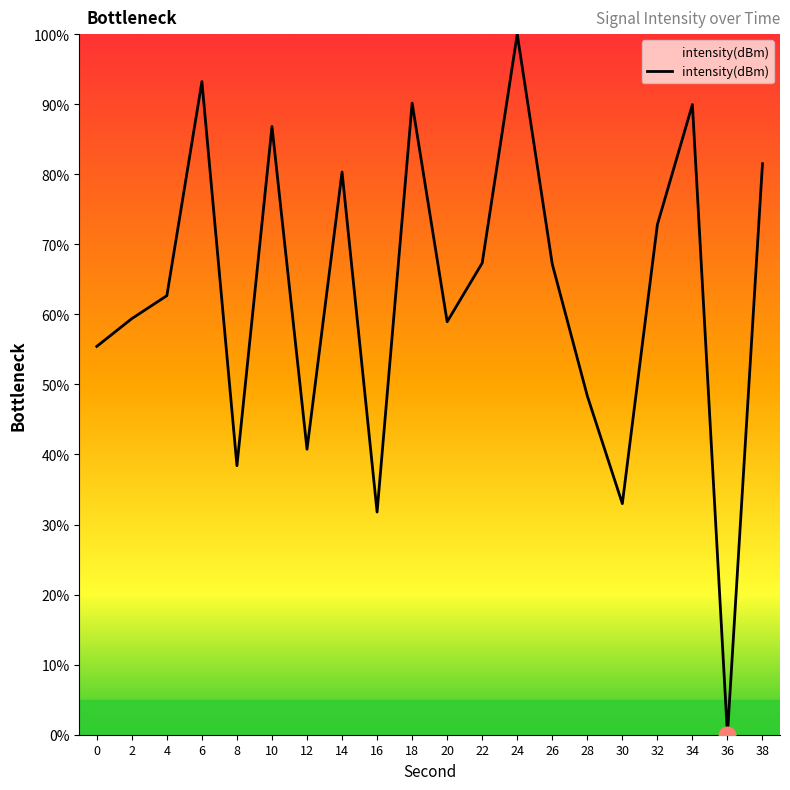

Which category has the lowest value across all series?

36